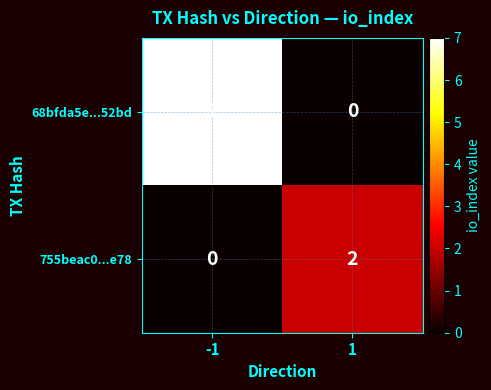

Which series has the widest spread of values?

68bfda5e...52bd